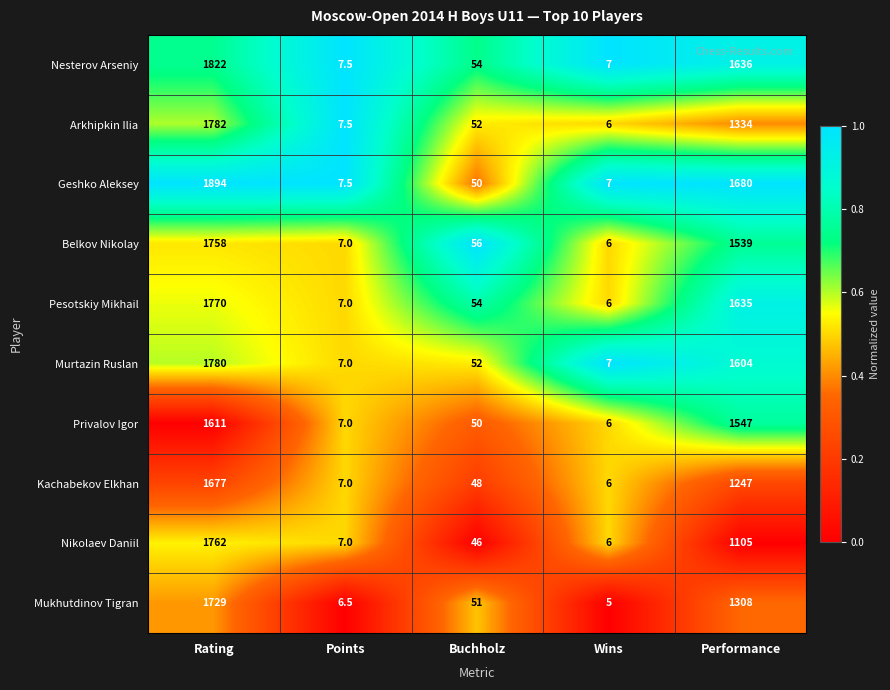

What is the spread (max minus min) of values at Rating?

283.0